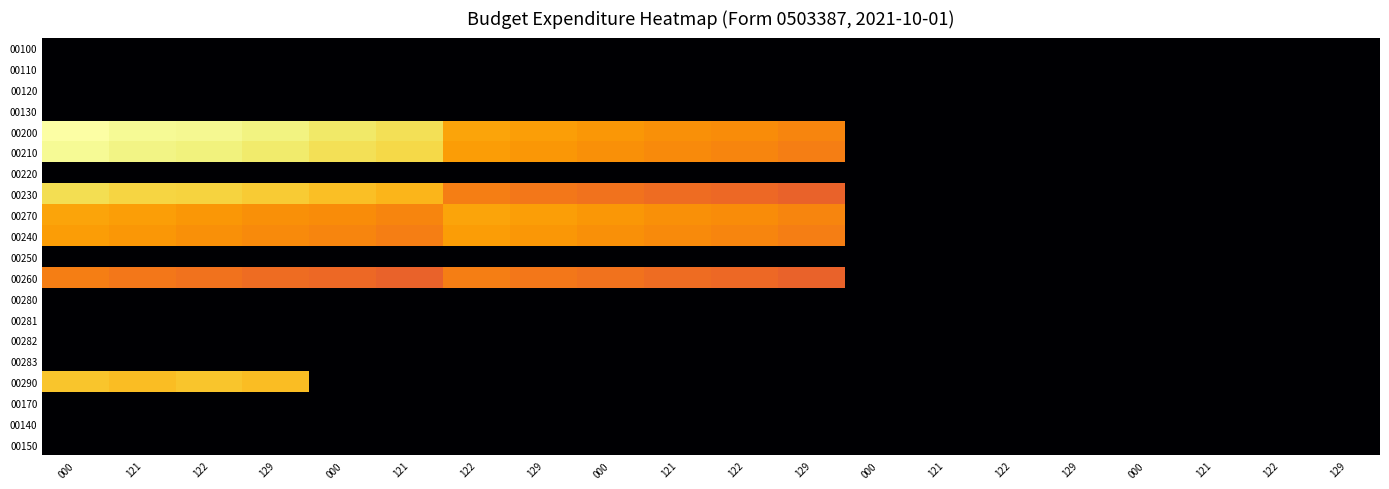

Reading left to right, list all the values displayed in this chart.

00100: 000=0.0	121=0.0	122=0.0	129=0.0	000=0.0	121=0.0	122=0.0	129=0.0	000=0.0	121=0.0	122=0.0	129=0.0	000=0.0	121=0.0	122=0.0	129=0.0	000=0.0	121=0.0	122=0.0	129=0.0
00110: 000=0.0	121=0.0	122=0.0	129=0.0	000=0.0	121=0.0	122=0.0	129=0.0	000=0.0	121=0.0	122=0.0	129=0.0	000=0.0	121=0.0	122=0.0	129=0.0	000=0.0	121=0.0	122=0.0	129=0.0
00120: 000=0.0	121=0.0	122=0.0	129=0.0	000=0.0	121=0.0	122=0.0	129=0.0	000=0.0	121=0.0	122=0.0	129=0.0	000=0.0	121=0.0	122=0.0	129=0.0	000=0.0	121=0.0	122=0.0	129=0.0
00130: 000=0.0	121=0.0	122=0.0	129=0.0	000=0.0	121=0.0	122=0.0	129=0.0	000=0.0	121=0.0	122=0.0	129=0.0	000=0.0	121=0.0	122=0.0	129=0.0	000=0.0	121=0.0	122=0.0	129=0.0
00200: 000=17.6	121=17.3	122=17.2	129=16.9	000=16.5	121=16.2	122=14.1	129=13.8	000=13.6	121=13.3	122=13.2	129=12.9	000=0.0	121=0.0	122=0.0	129=0.0	000=0.0	121=0.0	122=0.0	129=0.0
00210: 000=17.3	121=17.1	122=16.9	129=16.7	000=16.2	121=15.9	122=13.8	129=13.6	000=13.3	121=13.1	122=12.9	129=12.6	000=0.0	121=0.0	122=0.0	129=0.0	000=0.0	121=0.0	122=0.0	129=0.0
00220: 000=0.0	121=0.0	122=0.0	129=0.0	000=0.0	121=0.0	122=0.0	129=0.0	000=0.0	121=0.0	122=0.0	129=0.0	000=0.0	121=0.0	122=0.0	129=0.0	000=0.0	121=0.0	122=0.0	129=0.0
00230: 000=16.1	121=15.8	122=15.7	129=15.4	000=15.0	121=14.7	122=12.6	129=12.4	000=12.1	121=11.9	122=11.7	129=11.4	000=0.0	121=0.0	122=0.0	129=0.0	000=0.0	121=0.0	122=0.0	129=0.0
00270: 000=14.1	121=13.8	122=13.6	129=13.3	000=13.2	121=12.9	122=14.1	129=13.8	000=13.6	121=13.3	122=13.2	129=12.9	000=0.0	121=0.0	122=0.0	129=0.0	000=0.0	121=0.0	122=0.0	129=0.0
00240: 000=13.8	121=13.6	122=13.3	129=13.1	000=12.9	121=12.6	122=13.8	129=13.6	000=13.3	121=13.1	122=12.9	129=12.6	000=0.0	121=0.0	122=0.0	129=0.0	000=0.0	121=0.0	122=0.0	129=0.0
00250: 000=0.0	121=0.0	122=0.0	129=0.0	000=0.0	121=0.0	122=0.0	129=0.0	000=0.0	121=0.0	122=0.0	129=0.0	000=0.0	121=0.0	122=0.0	129=0.0	000=0.0	121=0.0	122=0.0	129=0.0
00260: 000=12.6	121=12.4	122=12.1	129=11.9	000=11.7	121=11.4	122=12.6	129=12.4	000=12.1	121=11.9	122=11.7	129=11.4	000=0.0	121=0.0	122=0.0	129=0.0	000=0.0	121=0.0	122=0.0	129=0.0
00280: 000=0.0	121=0.0	122=0.0	129=0.0	000=0.0	121=0.0	122=0.0	129=0.0	000=0.0	121=0.0	122=0.0	129=0.0	000=0.0	121=0.0	122=0.0	129=0.0	000=0.0	121=0.0	122=0.0	129=0.0
00281: 000=0.0	121=0.0	122=0.0	129=0.0	000=0.0	121=0.0	122=0.0	129=0.0	000=0.0	121=0.0	122=0.0	129=0.0	000=0.0	121=0.0	122=0.0	129=0.0	000=0.0	121=0.0	122=0.0	129=0.0
00282: 000=0.0	121=0.0	122=0.0	129=0.0	000=0.0	121=0.0	122=0.0	129=0.0	000=0.0	121=0.0	122=0.0	129=0.0	000=0.0	121=0.0	122=0.0	129=0.0	000=0.0	121=0.0	122=0.0	129=0.0
00283: 000=0.0	121=0.0	122=0.0	129=0.0	000=0.0	121=0.0	122=0.0	129=0.0	000=0.0	121=0.0	122=0.0	129=0.0	000=0.0	121=0.0	122=0.0	129=0.0	000=0.0	121=0.0	122=0.0	129=0.0
00290: 000=15.3	121=14.9	122=15.3	129=14.9	000=0.0	121=0.0	122=0.0	129=0.0	000=0.0	121=0.0	122=0.0	129=0.0	000=0.0	121=0.0	122=0.0	129=0.0	000=0.0	121=0.0	122=0.0	129=0.0
00170: 000=0.0	121=0.0	122=0.0	129=0.0	000=0.0	121=0.0	122=0.0	129=0.0	000=0.0	121=0.0	122=0.0	129=0.0	000=0.0	121=0.0	122=0.0	129=0.0	000=0.0	121=0.0	122=0.0	129=0.0
00140: 000=0.0	121=0.0	122=0.0	129=0.0	000=0.0	121=0.0	122=0.0	129=0.0	000=0.0	121=0.0	122=0.0	129=0.0	000=0.0	121=0.0	122=0.0	129=0.0	000=0.0	121=0.0	122=0.0	129=0.0
00150: 000=0.0	121=0.0	122=0.0	129=0.0	000=0.0	121=0.0	122=0.0	129=0.0	000=0.0	121=0.0	122=0.0	129=0.0	000=0.0	121=0.0	122=0.0	129=0.0	000=0.0	121=0.0	122=0.0	129=0.0